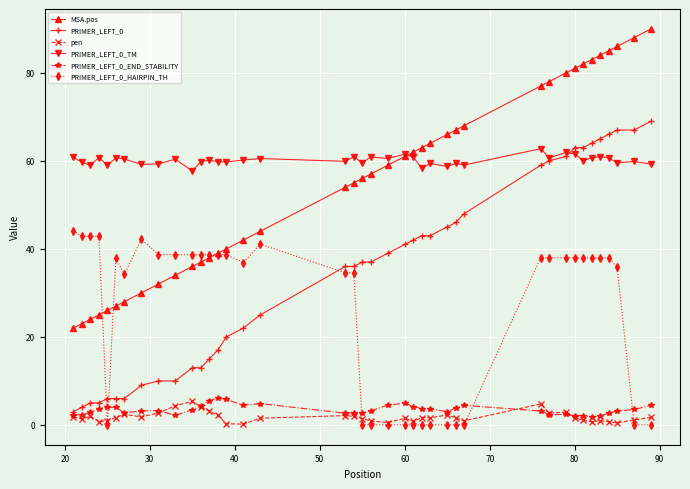

Which series has the widest spread of values?

MSA.pos